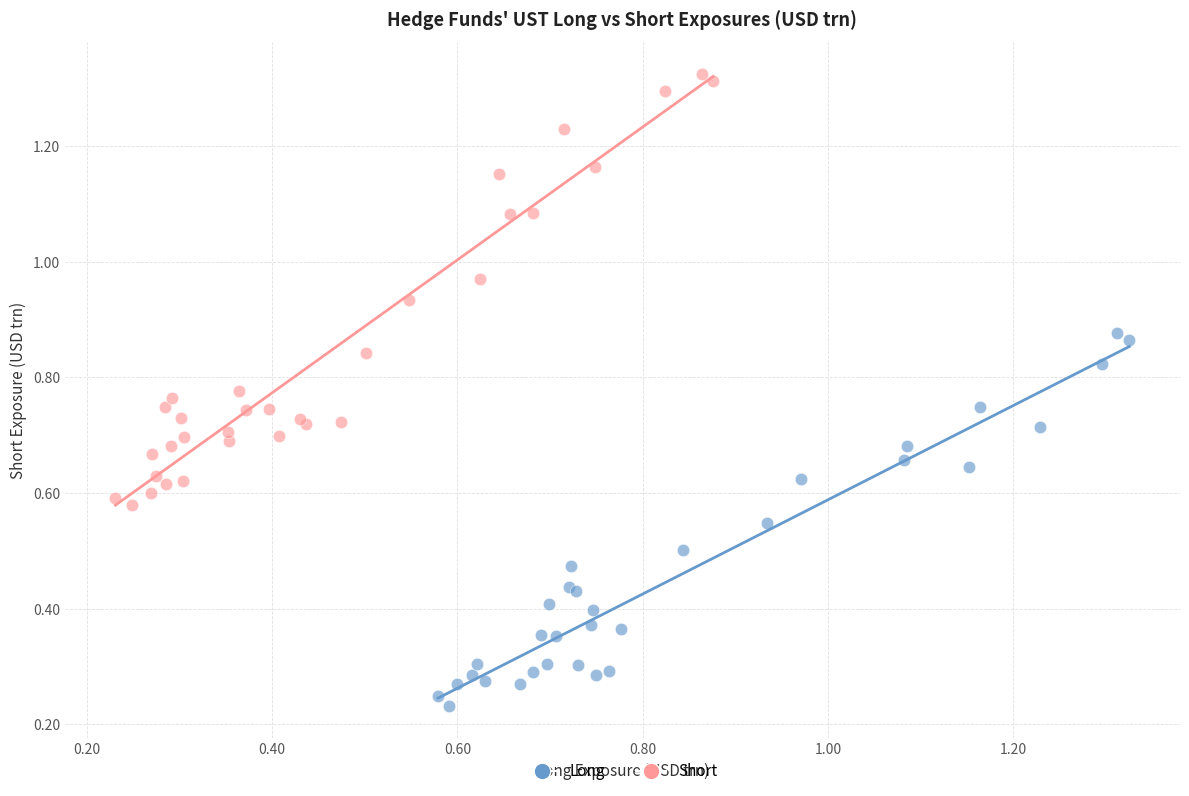

Which series contains the highest Y value?

Short